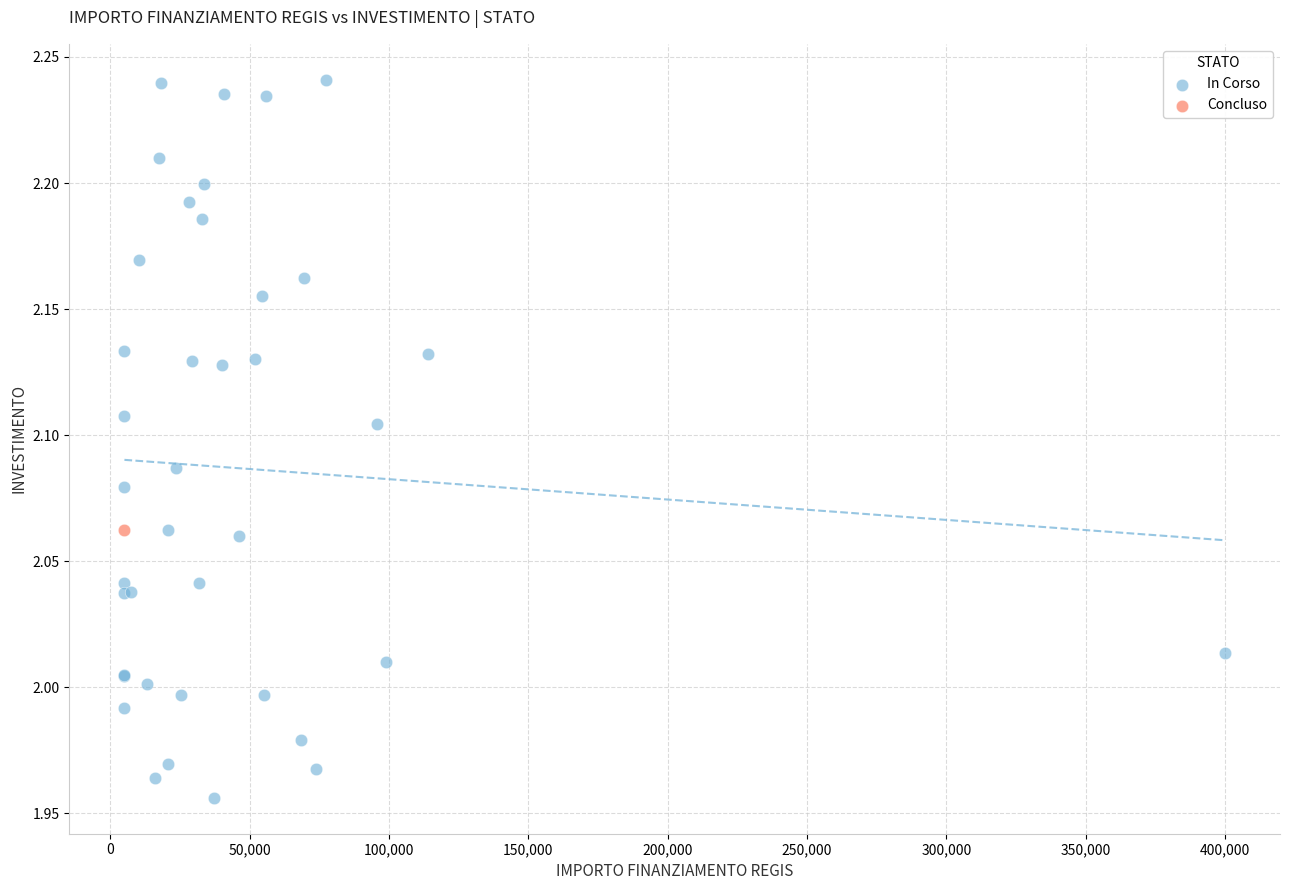

What are all the series names shown in the legend?

In Corso, Concluso